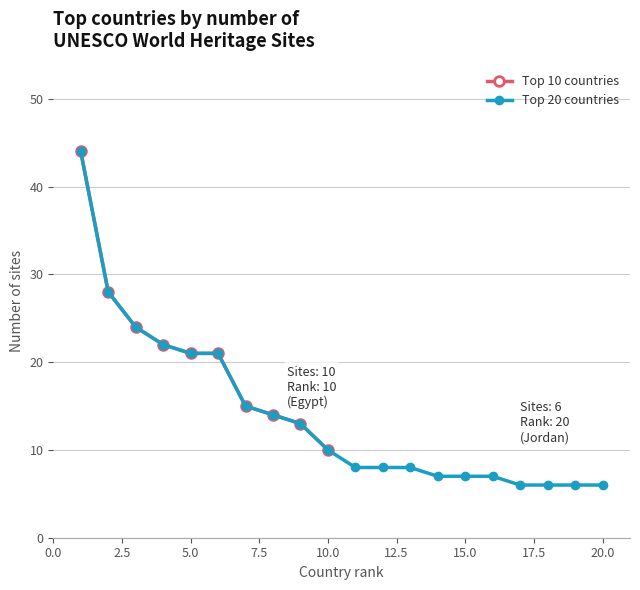

Does the chart have visible grid lines?

Yes